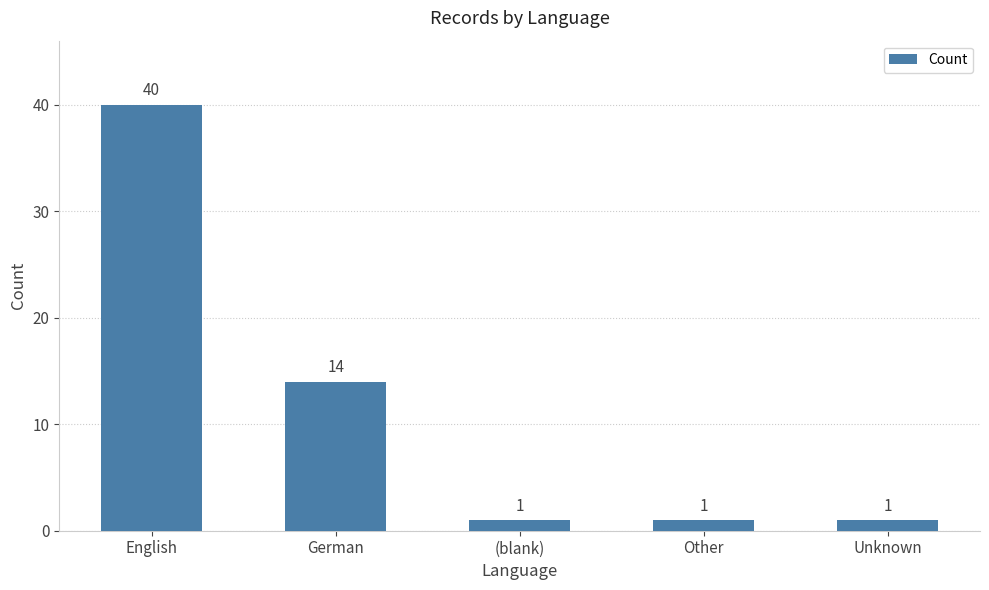

What is the difference between the second highest and minimum values?

13